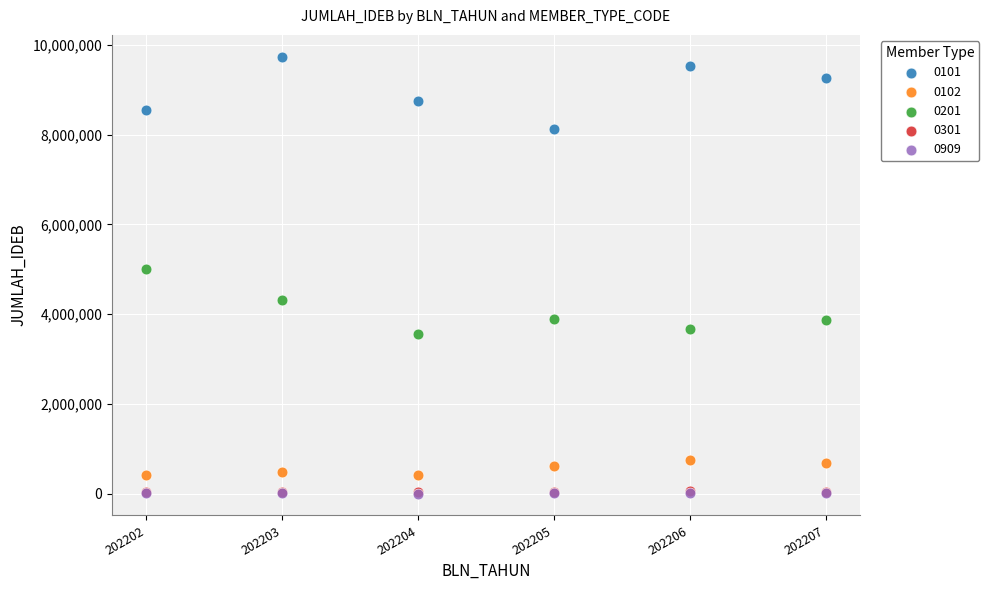

What are all the series names shown in the legend?

0101, 0102, 0201, 0301, 0909